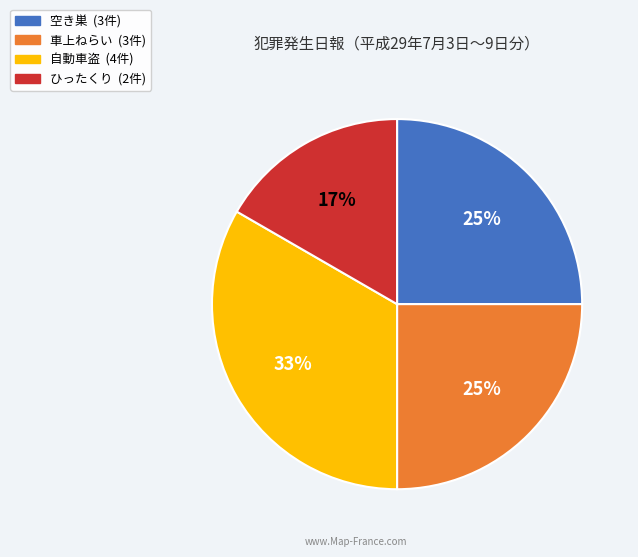

True or false: 空き巣 accounts for 39% of the total.

False